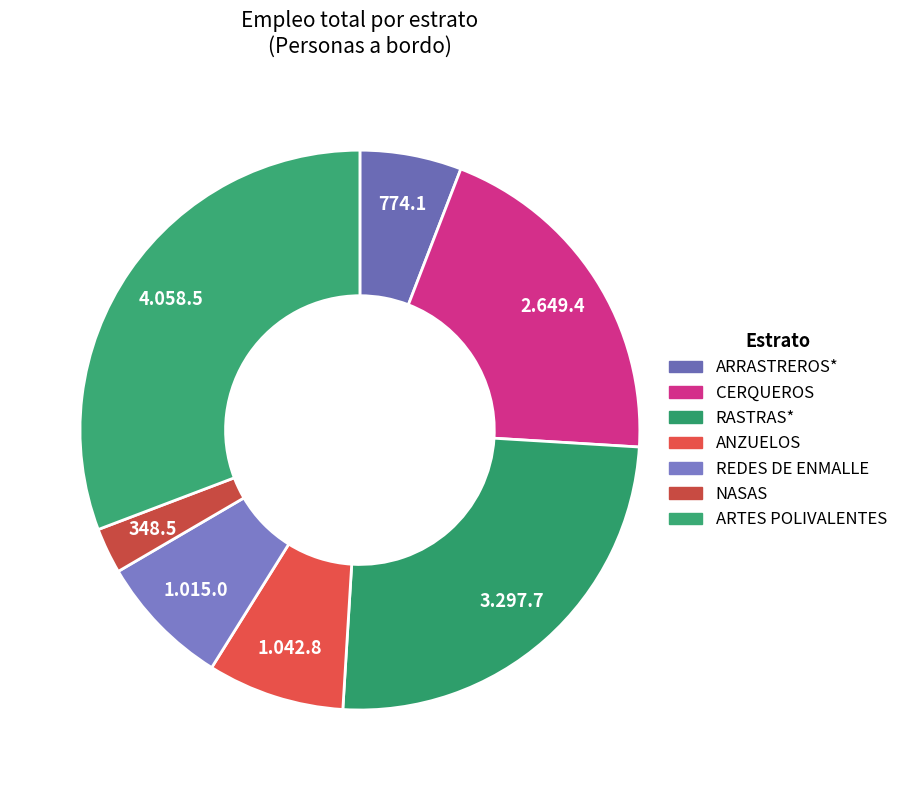

How many slices are in this pie chart?

7